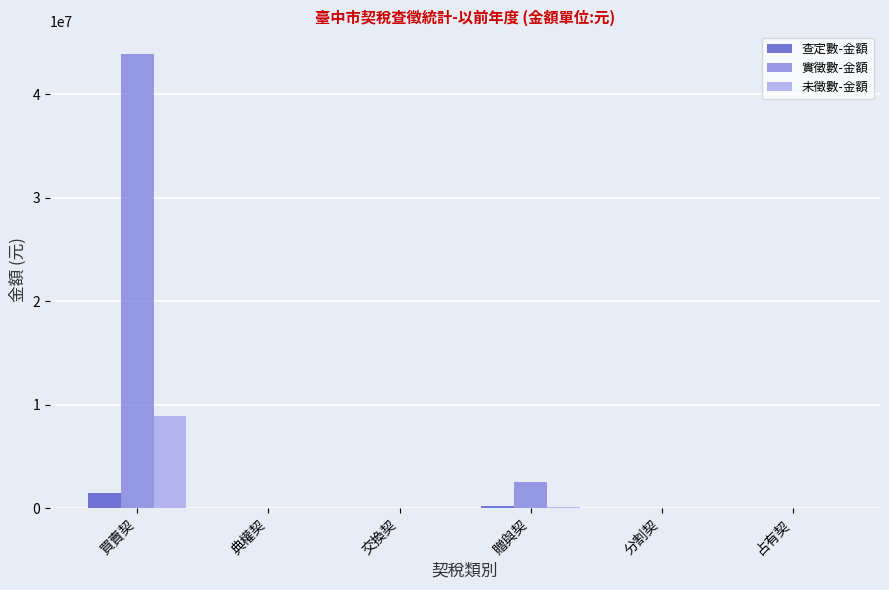

How many distinct data groups are displayed?

3